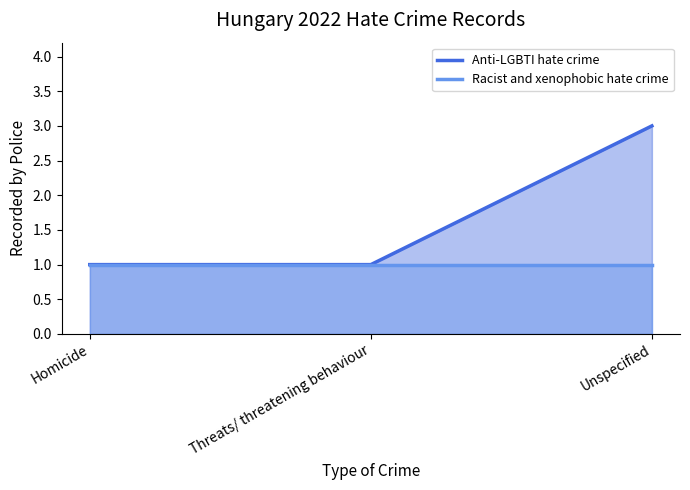

The value of Racist and xenophobic hate crime at Homicide is 1. True or false?

False